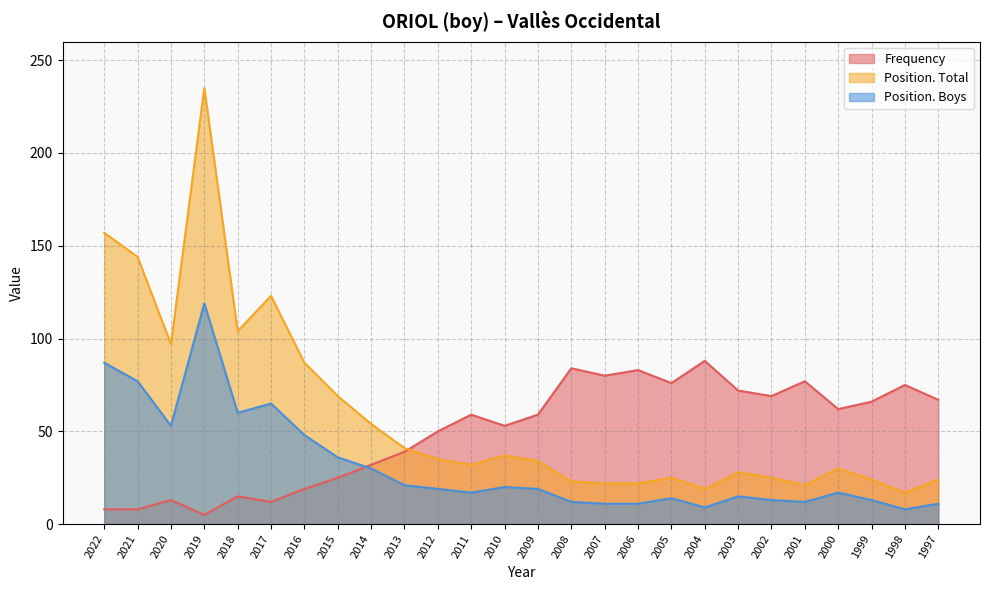

True or false: Position. Boys has a value of 31 at 2013.

False